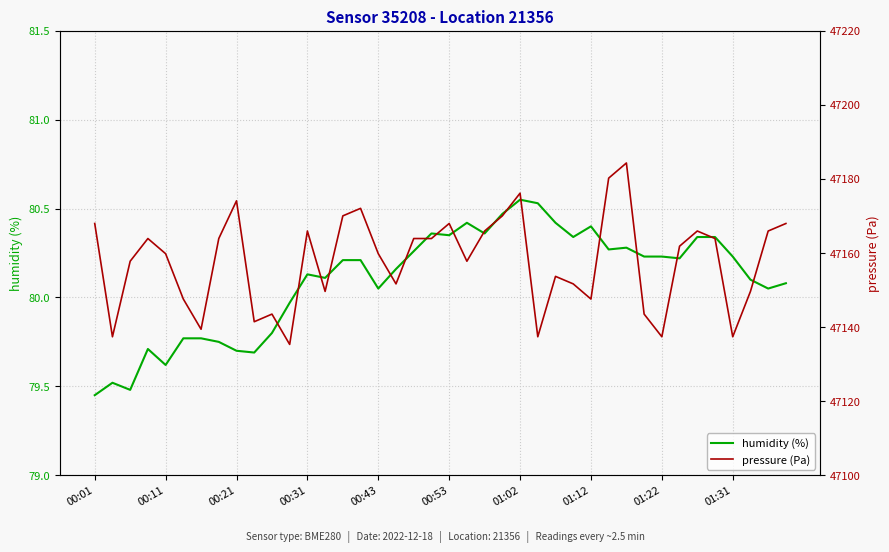

True or false: humidity (%) and pressure (Pa) cross at least once.

False